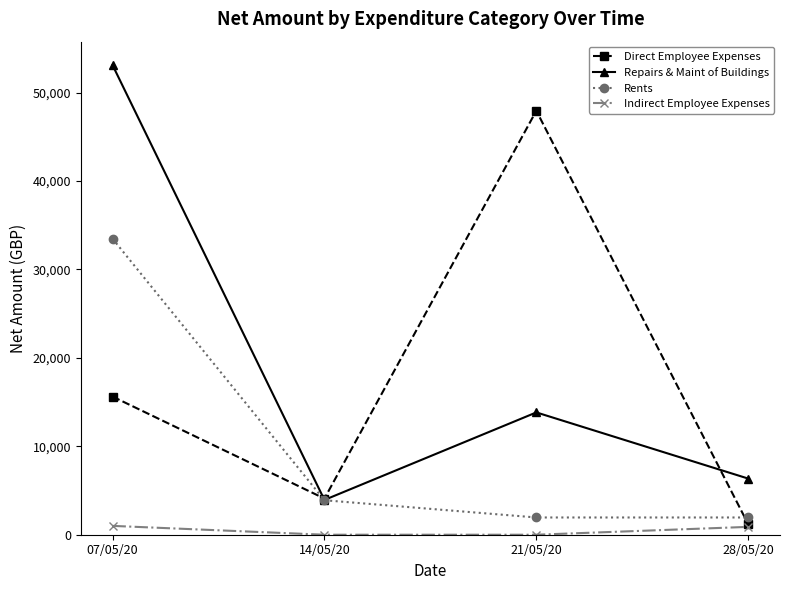

Which category has the highest value in the Rents series?

07/05/20